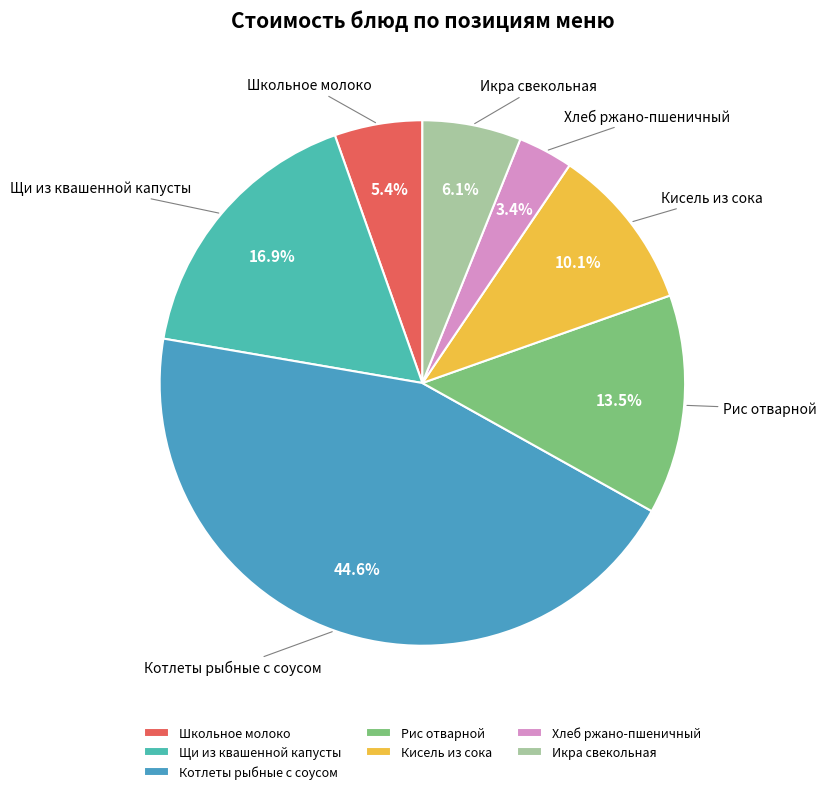

Count the number of slices in the pie.

7